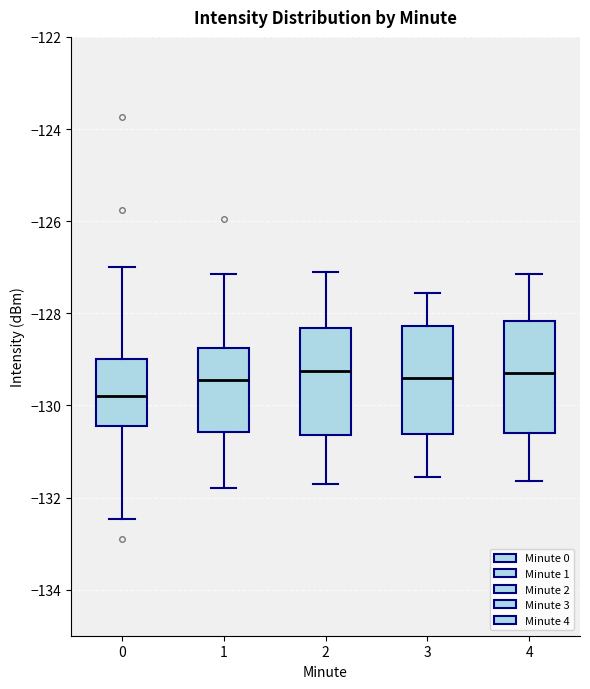

Where does the lower whisker of the box at x = 1 end on the y-axis? The values are not printed on the chart, so give them approximately, as read against the axis.

-131.8